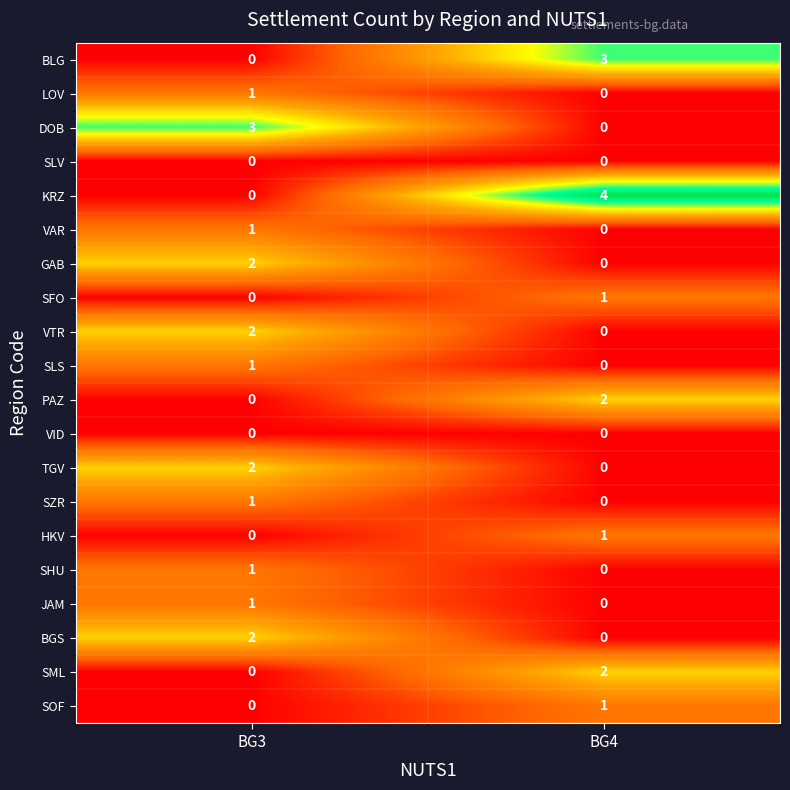

Is it true that VTR equals 1 at BG3?

False